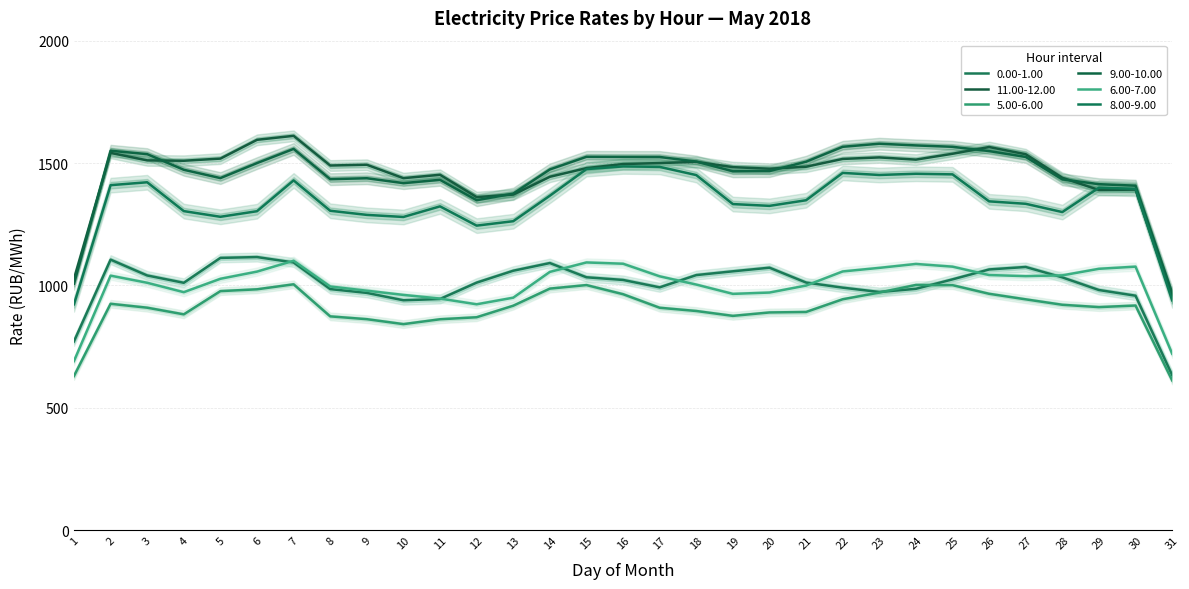

Which series has the largest total across all categories?

11.00-12.00